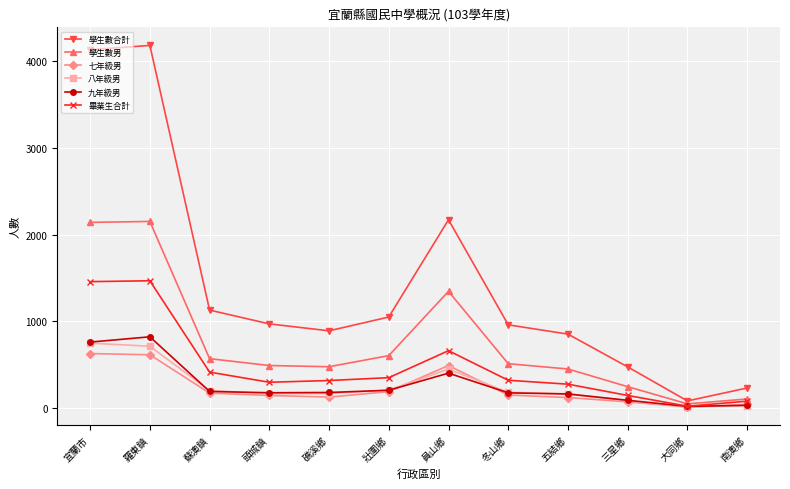

List the series in order of their peak value, highest first.

學生數合計, 學生數男, 畢業生合計, 九年級男, 八年級男, 七年級男